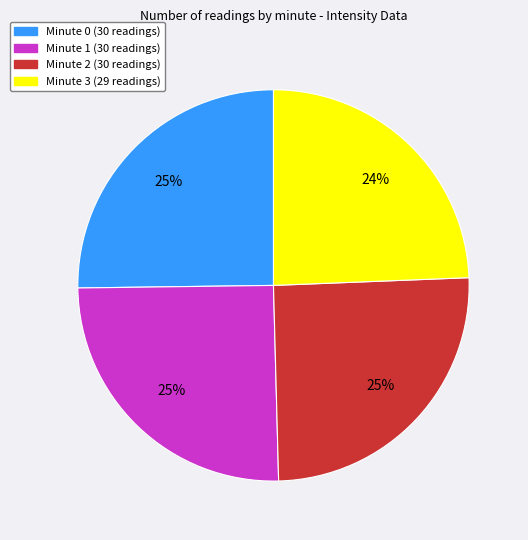

Is it true that Minute 3 is 30% of the pie?

False